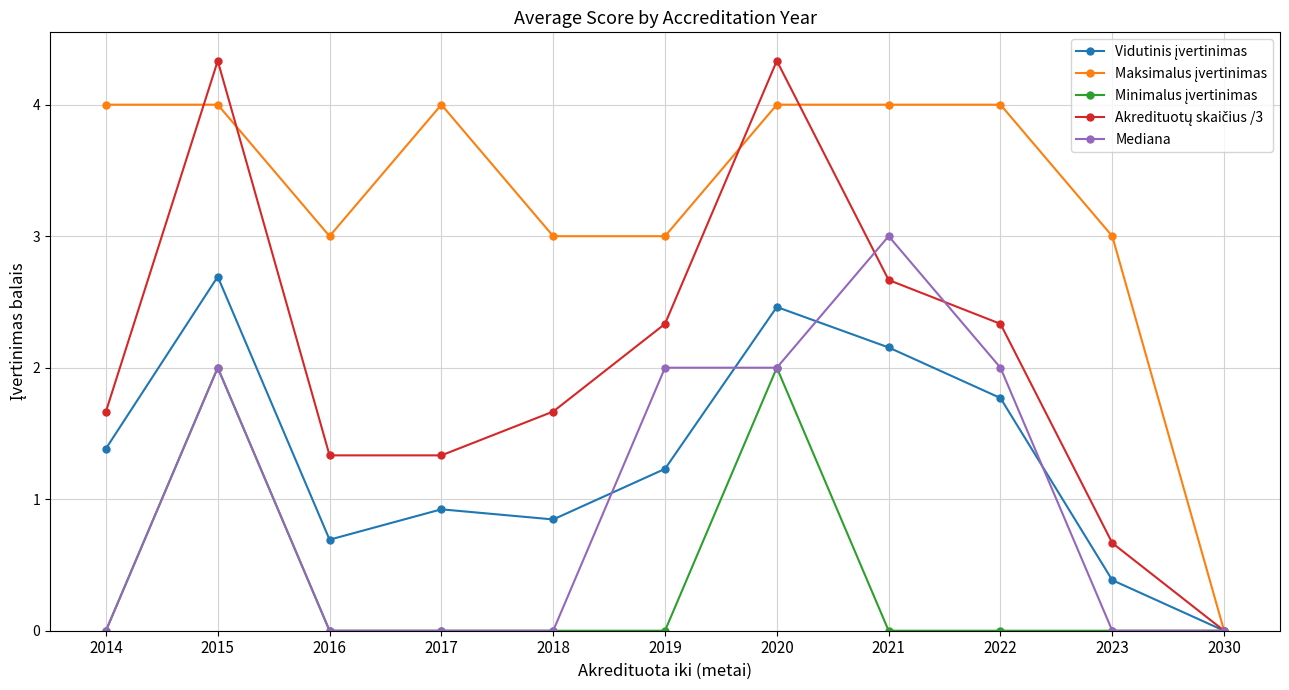

At which category does Mediana reach its first local peak?

2015